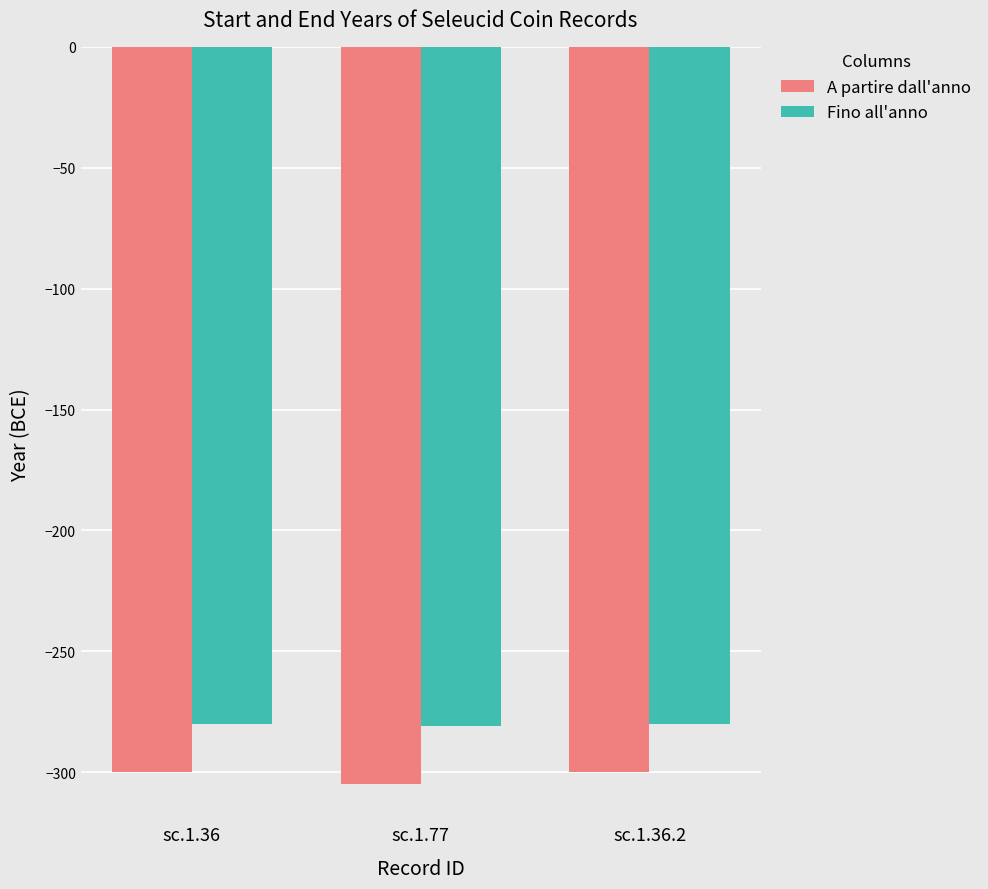

What is the sum of all A partire dall'anno values?

-905